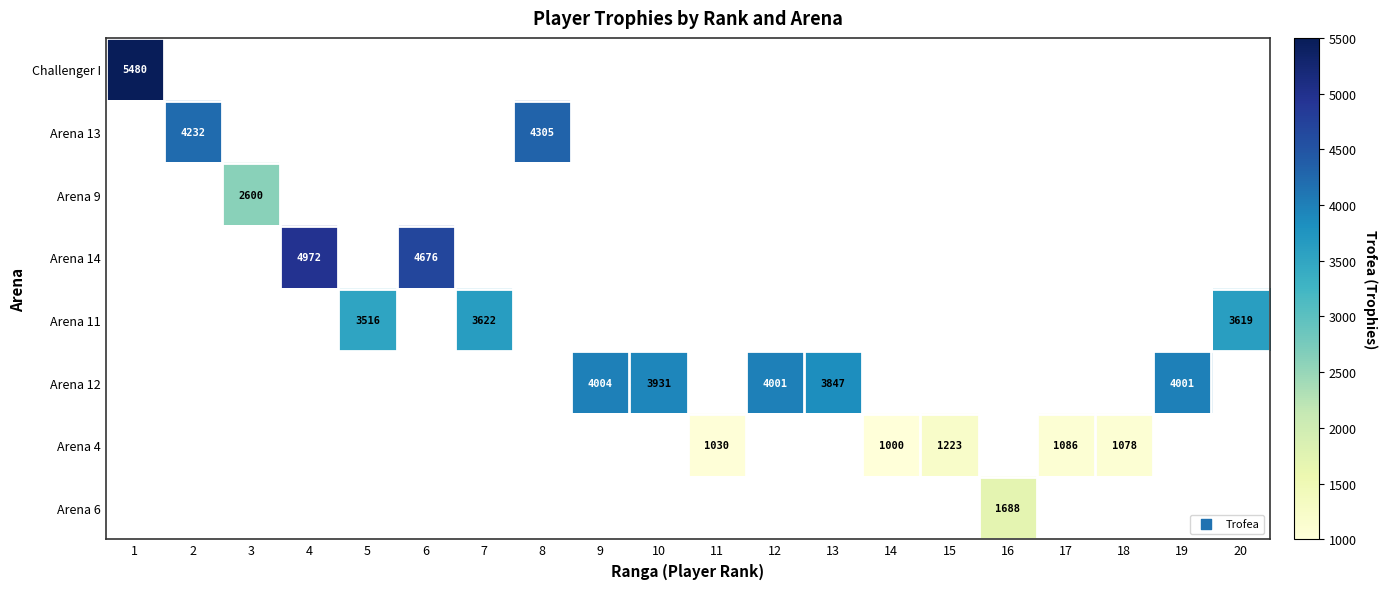

How many series are shown in this chart?

8